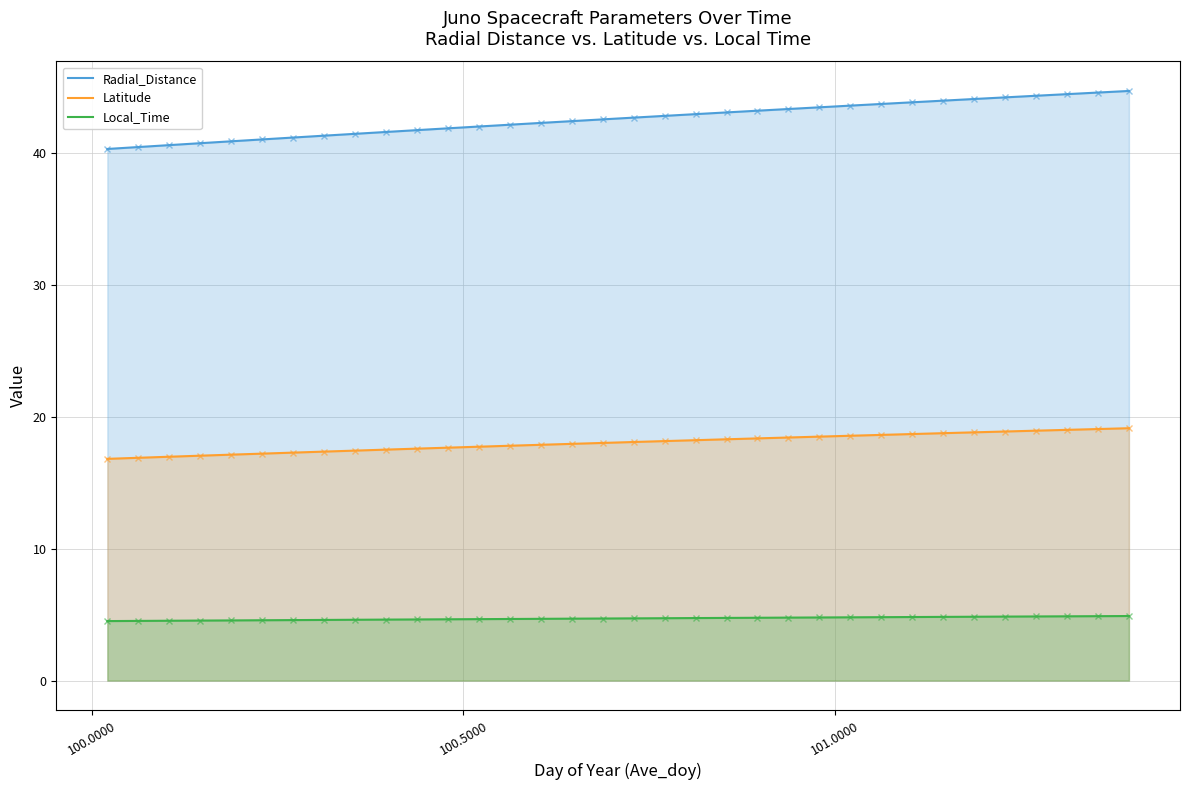

How many lines are shown in the chart?

3